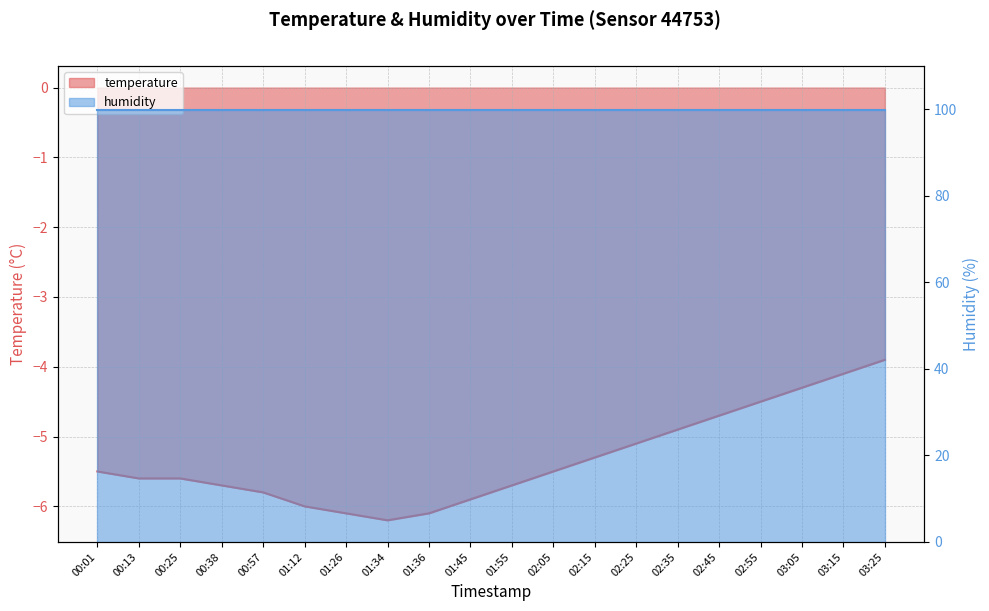

Where does the data first go above -5?

02:35